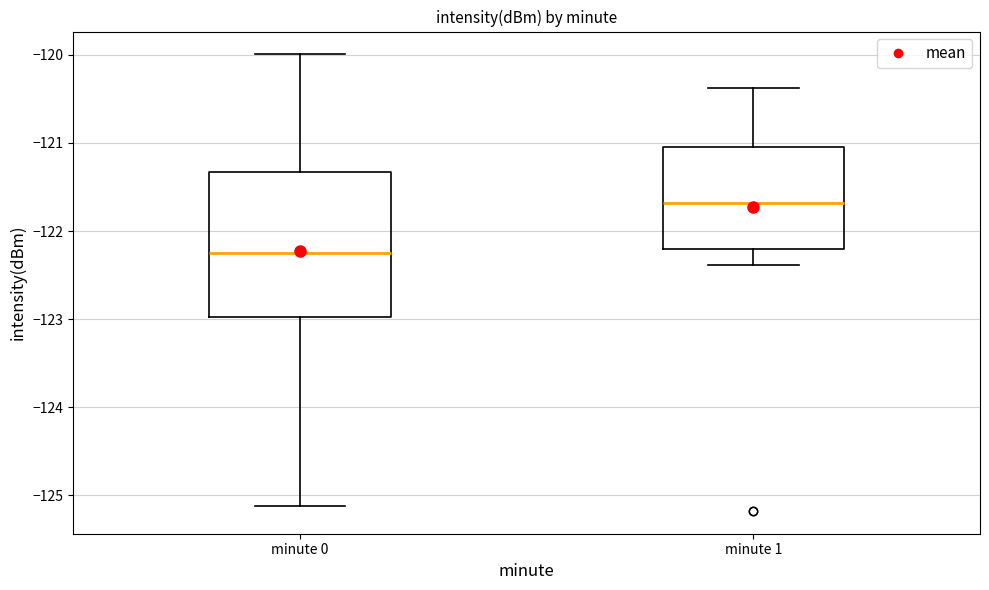

Where is the upper edge of the box for minute 1 on the y-axis? The values are not printed on the chart, so give them approximately, as read against the axis.

-121.0